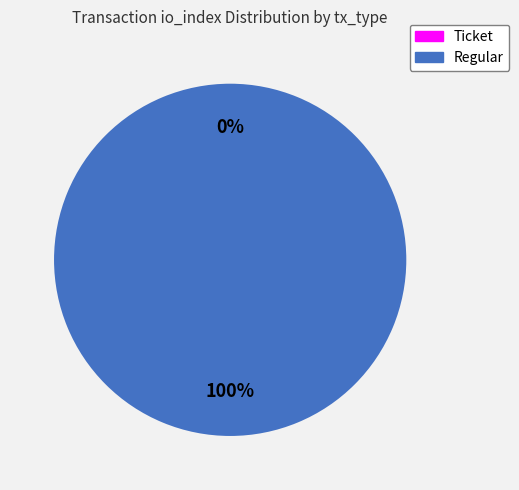

To the nearest percent, what portion does Regular represent?

100%